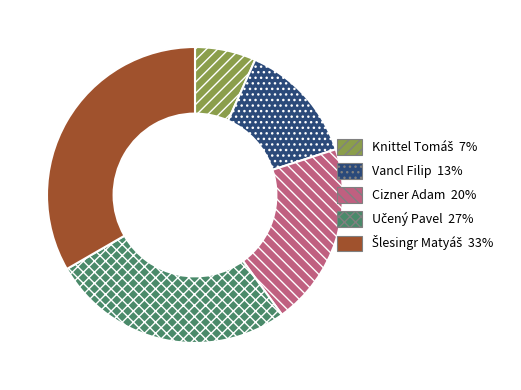

Is there any slice that represents more than half of the pie?

No